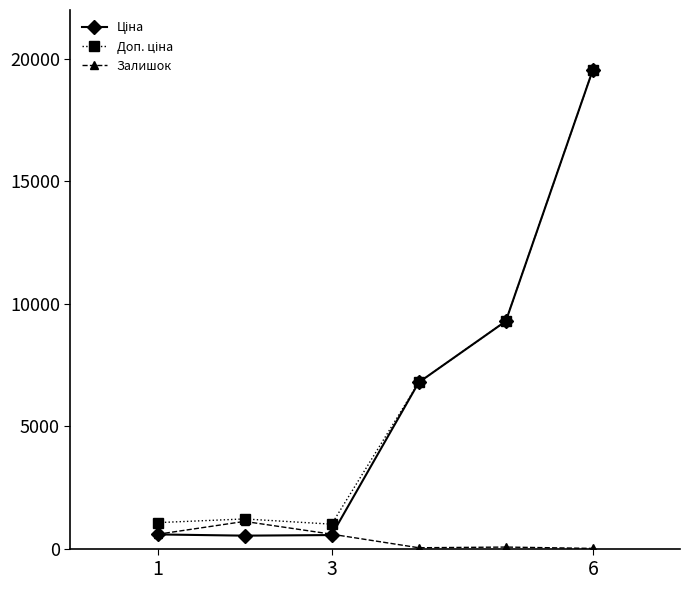

At how many categories does at least one series exceed 4905?

3